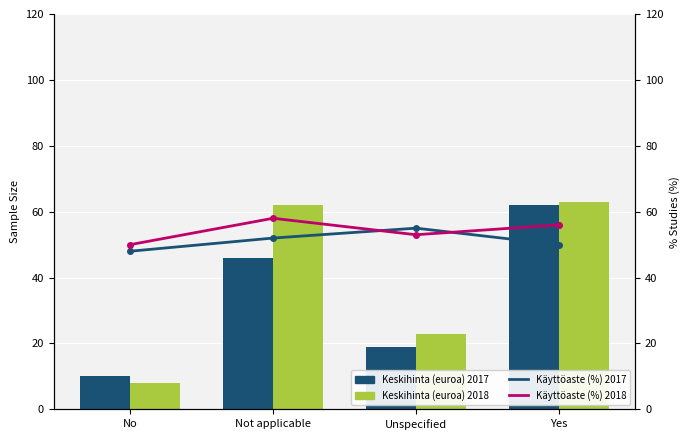

How many values in the Käyttöaste (%) 2017 series are below 52?

2